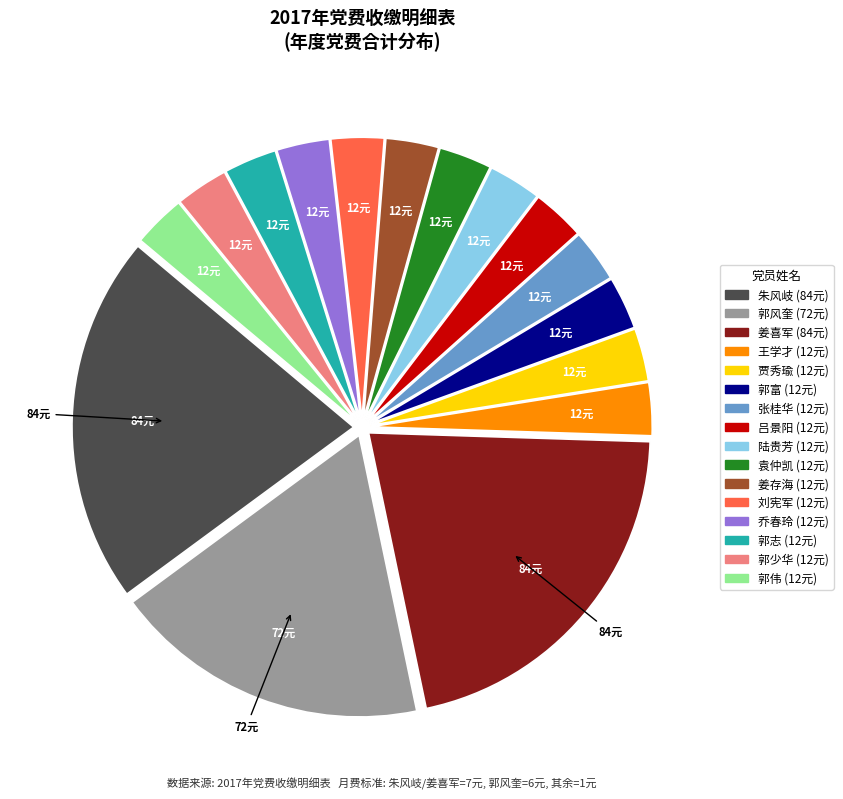

Approximately how many times larger is the value at 刘宪军 compared to 王学才?

1.0